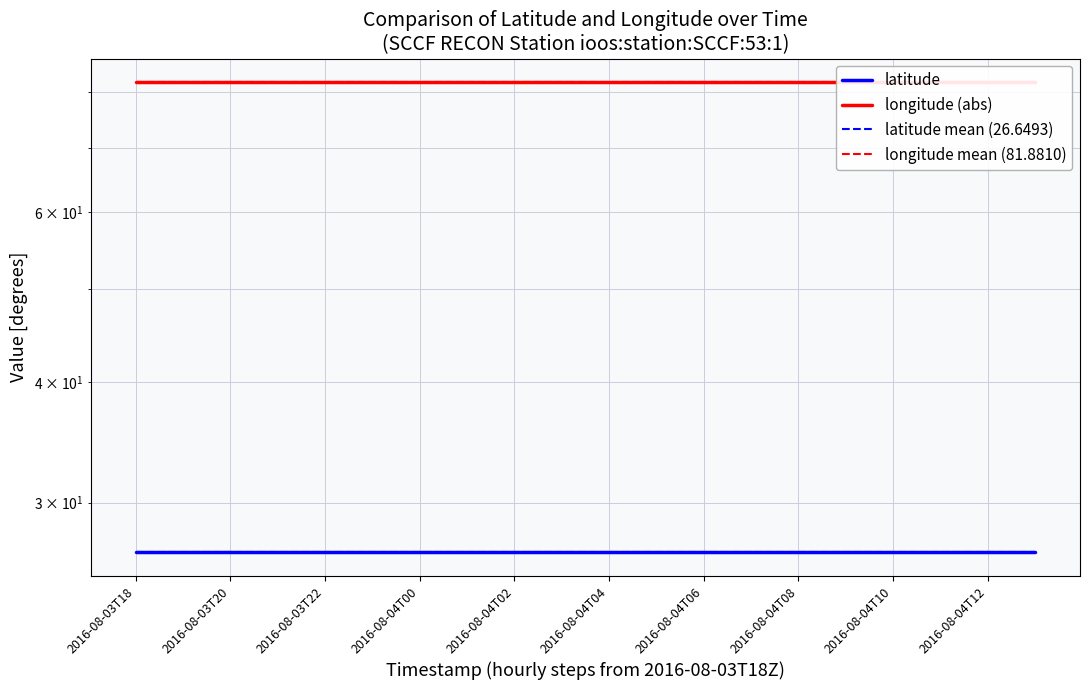

Reading left to right, transcribe all the data shown in this chart.

latitude: 26.6	26.6	26.6	26.6	26.6	26.6	26.6	26.6	26.6	26.6	26.6	26.6	26.6	26.6	26.6	26.6	26.6	26.6	26.6	26.6
longitude (abs): 81.9	81.9	81.9	81.9	81.9	81.9	81.9	81.9	81.9	81.9	81.9	81.9	81.9	81.9	81.9	81.9	81.9	81.9	81.9	81.9
latitude mean (26.6493): 26.6	26.6	26.6	26.6	26.6	26.6	26.6	26.6	26.6	26.6	26.6	26.6	26.6	26.6	26.6	26.6	26.6	26.6	26.6	26.6
longitude mean (81.8810): 81.9	81.9	81.9	81.9	81.9	81.9	81.9	81.9	81.9	81.9	81.9	81.9	81.9	81.9	81.9	81.9	81.9	81.9	81.9	81.9